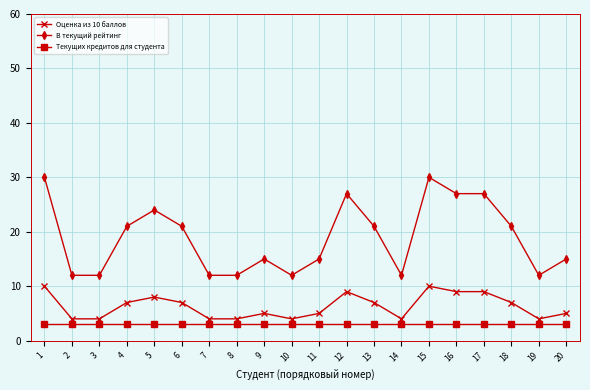

Reading right to left, list all the values displayed in this chart.

Оценка из 10 баллов: 20=5	19=4	18=7	17=9	16=9	15=10	14=4	13=7	12=9	11=5	10=4	9=5	8=4	7=4	6=7	5=8	4=7	3=4	2=4	1=10
В текущий рейтинг: 20=15	19=12	18=21	17=27	16=27	15=30	14=12	13=21	12=27	11=15	10=12	9=15	8=12	7=12	6=21	5=24	4=21	3=12	2=12	1=30
Текущих кредитов для студента: 20=3	19=3	18=3	17=3	16=3	15=3	14=3	13=3	12=3	11=3	10=3	9=3	8=3	7=3	6=3	5=3	4=3	3=3	2=3	1=3